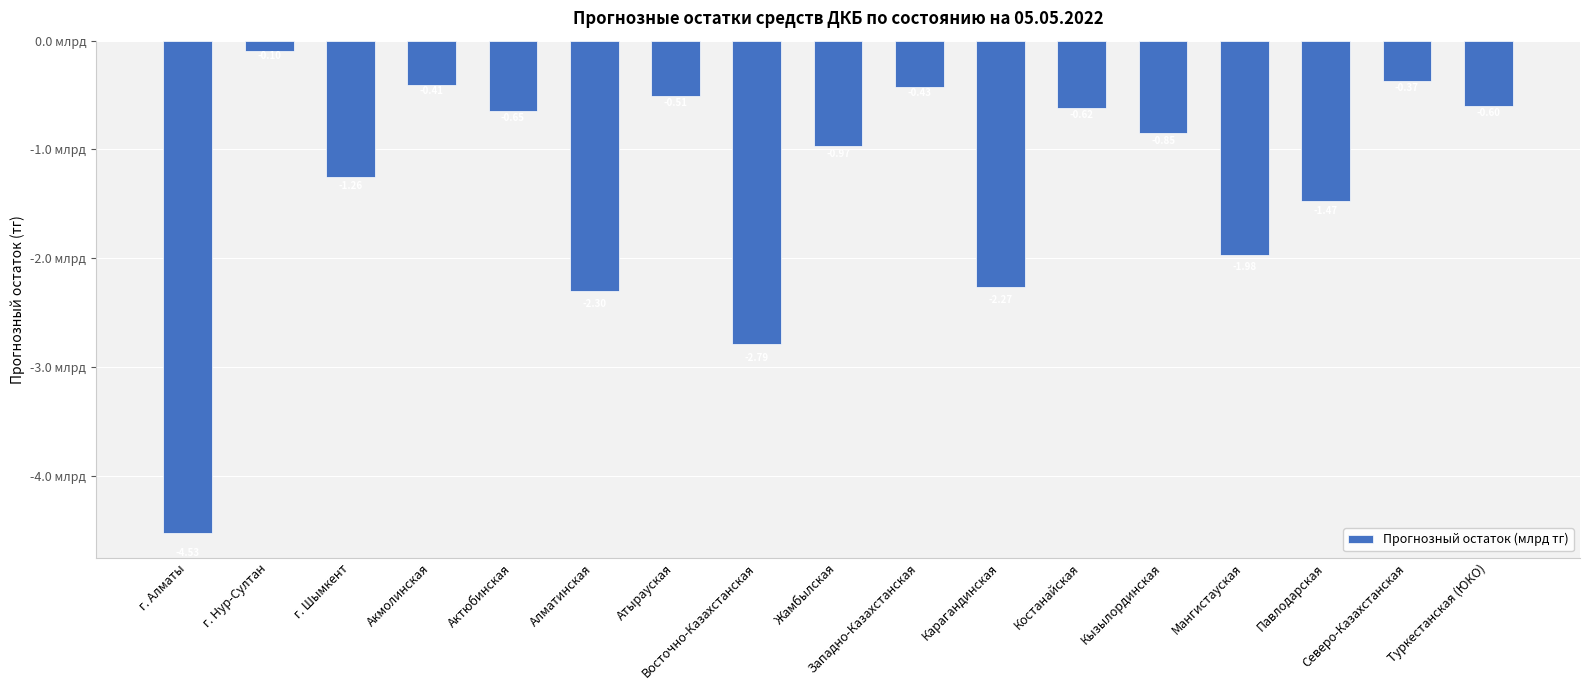

Between Павлодарская and Актюбинская, which is larger?

Актюбинская